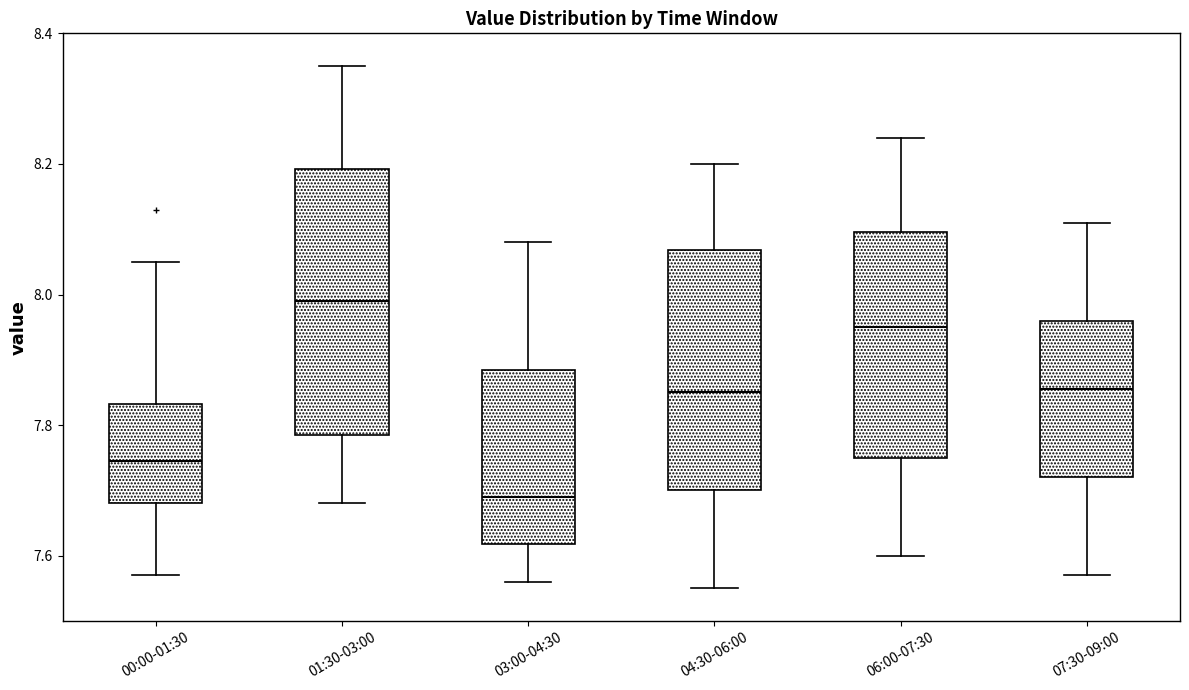

Which box has the highest median line?

01:30-03:00